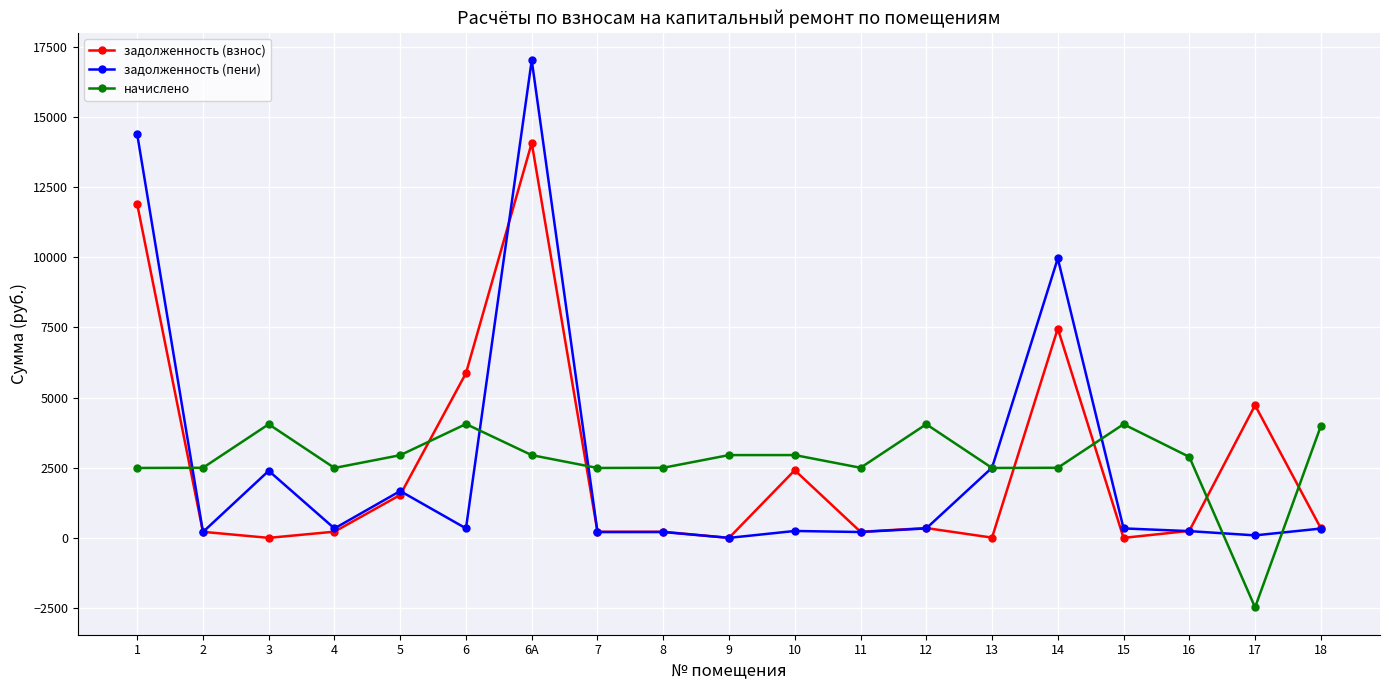

How many categories are shown in the chart?

19